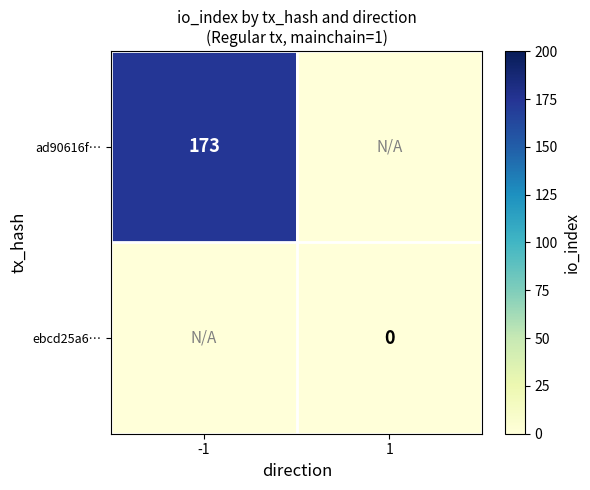

Is it true that ad90616f… equals 173 at -1?

True